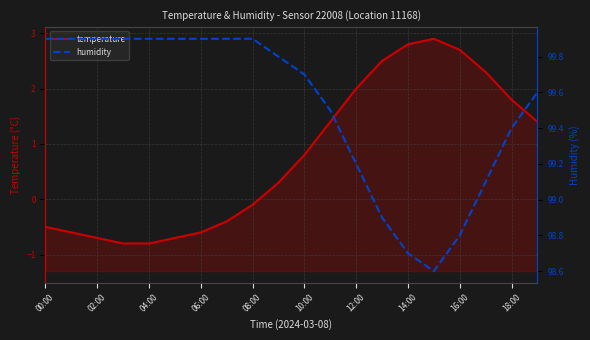

True or false: humidity and temperature cross at least once.

False